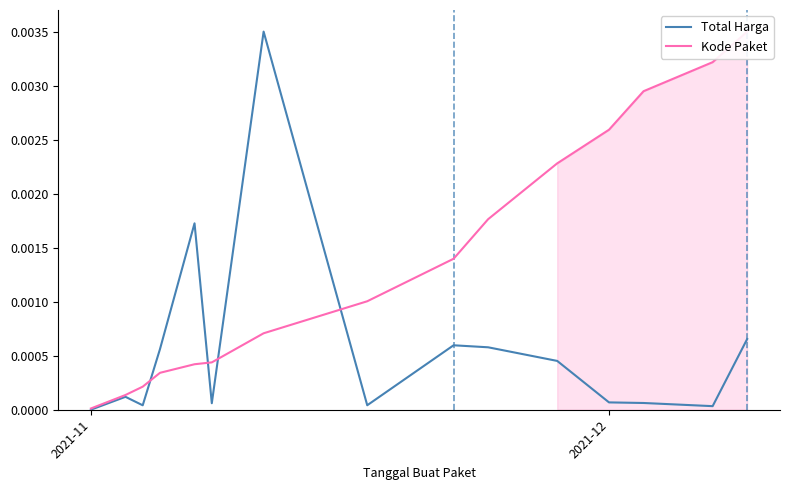

Is the value of Kode Paket at 11 greater than the value of Total Harga at 7?

Yes